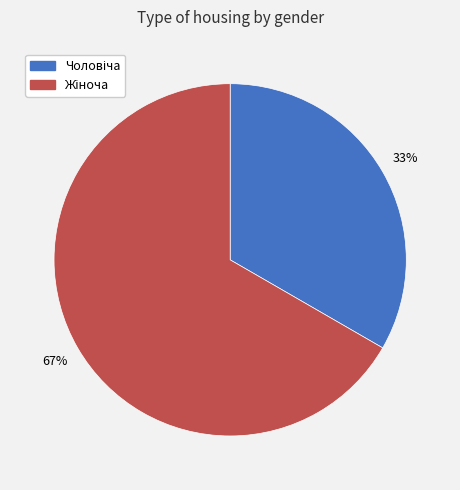

How many slices are in this pie chart?

2